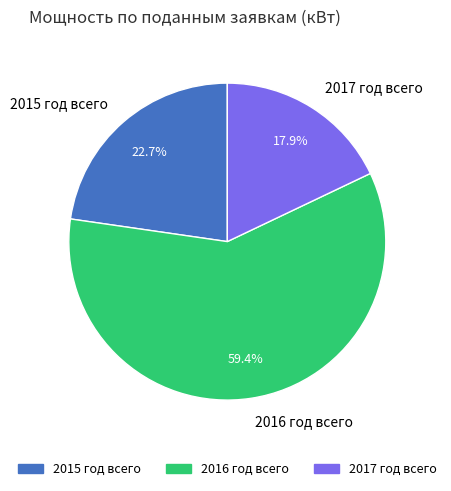

Between 2016 год всего and 2017 год всего, which is larger?

2016 год всего